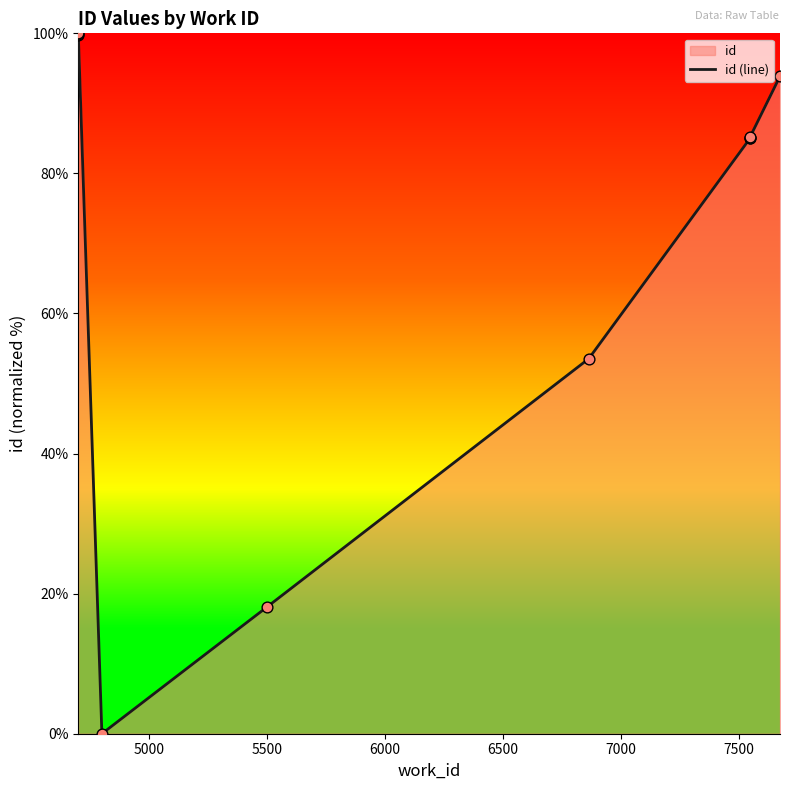

Approximately how many times larger is the value at 6500 compared to 7000?

0.3